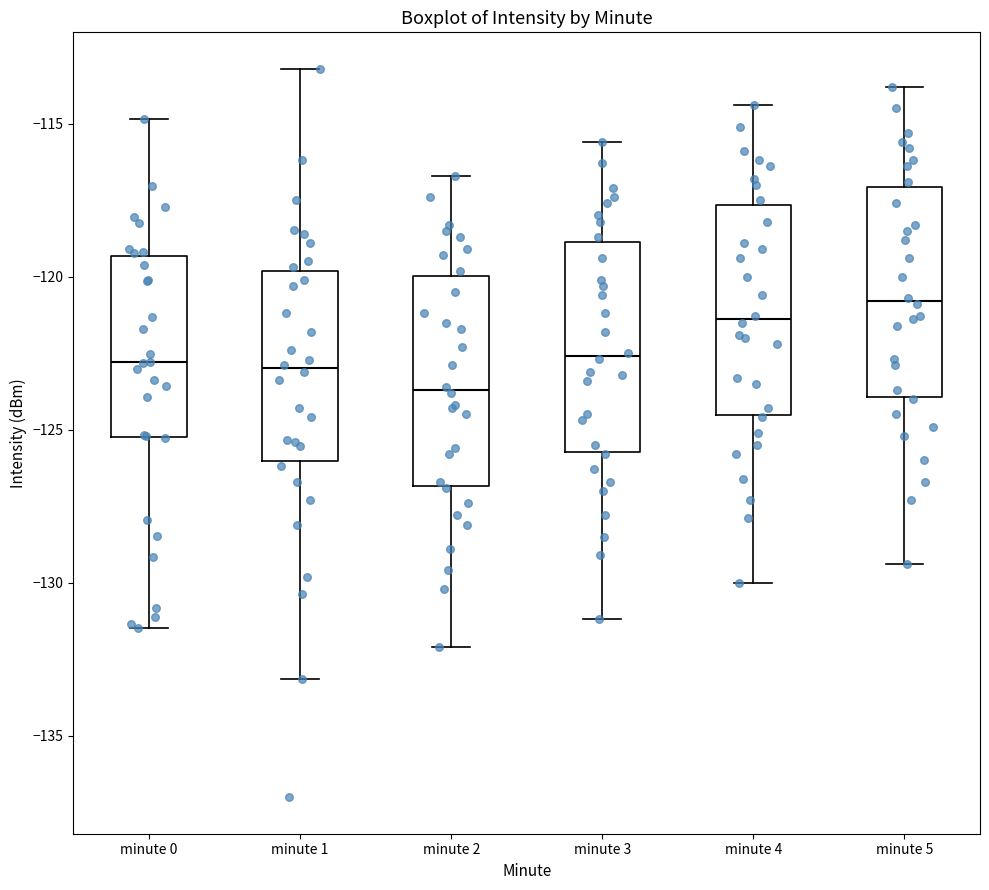

Which box has the highest median line?

minute 5